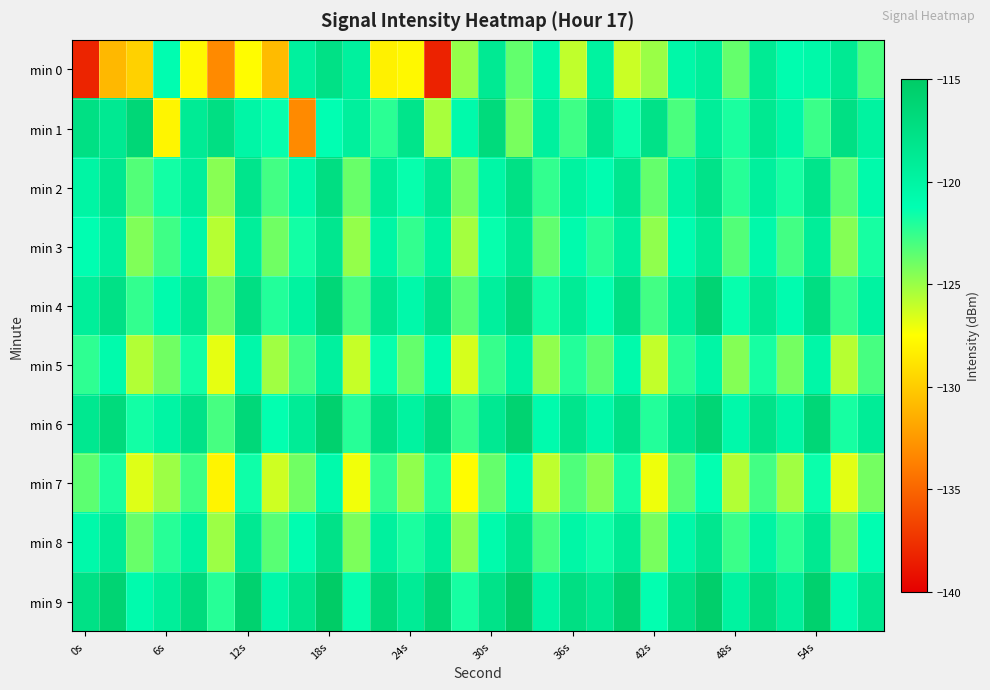

Reading left to right, what are all the values shown in this chart?

min 0: -138.2	-130.9	-129.7	-121.1	-127.8	-133.2	-127.6	-130.8	-119.6	-117.7	-119.7	-128.2	-127.8	-138.3	-124.9	-118.7	-123.7	-120.6	-126.0	-119.8	-126.2	-125.0	-120.5	-119.4	-123.7	-118.8	-121.0	-120.5	-118.8	-123.1
min 1: -117.5	-118.7	-116.5	-128.0	-118.9	-117.4	-120.3	-121.4	-133.2	-121.3	-119.5	-122.3	-118.1	-125.4	-120.7	-116.9	-124.2	-119.6	-122.8	-118.3	-121.5	-117.8	-123.1	-119.2	-121.9	-118.6	-120.4	-122.7	-117.5	-119.8
min 2: -120.1	-118.5	-123.3	-121.7	-119.4	-124.6	-118.2	-122.9	-120.6	-117.3	-123.8	-119.1	-121.4	-118.7	-124.2	-120.3	-117.6	-122.5	-119.8	-121.1	-118.4	-123.7	-120.0	-117.9	-122.2	-119.5	-121.8	-118.1	-123.4	-120.7
min 3: -121.2	-119.6	-124.4	-122.8	-120.5	-125.7	-119.3	-124.0	-121.7	-118.4	-124.9	-120.2	-122.5	-119.8	-125.3	-121.4	-118.7	-123.6	-120.9	-122.2	-119.5	-124.8	-121.1	-119.0	-123.3	-120.6	-122.9	-119.2	-124.5	-121.8
min 4: -119.3	-117.7	-122.5	-120.9	-118.6	-123.8	-117.4	-122.1	-119.8	-116.5	-123.0	-118.3	-120.6	-117.9	-123.4	-119.5	-116.8	-121.7	-119.0	-121.3	-117.6	-122.9	-119.2	-116.1	-121.4	-118.7	-121.0	-117.3	-122.6	-119.9
min 5: -122.4	-120.8	-125.6	-124.0	-121.7	-126.9	-120.5	-125.2	-122.9	-119.6	-126.1	-121.4	-123.7	-121.0	-126.5	-122.6	-119.9	-124.8	-122.1	-123.4	-120.7	-126.0	-122.3	-120.2	-124.5	-121.8	-124.1	-120.4	-125.7	-123.0
min 6: -118.5	-116.9	-121.7	-120.1	-117.8	-123.0	-116.6	-121.3	-119.0	-115.7	-122.2	-117.5	-119.8	-117.1	-122.6	-118.7	-116.0	-120.9	-118.2	-120.5	-117.8	-122.1	-118.4	-116.3	-120.6	-117.9	-120.2	-116.5	-121.8	-119.1
min 7: -123.5	-121.9	-126.7	-125.1	-122.8	-128.0	-121.6	-126.3	-124.0	-120.7	-127.2	-122.5	-124.8	-122.1	-127.6	-123.7	-121.0	-125.9	-123.2	-124.5	-121.8	-127.1	-123.4	-121.3	-125.6	-122.9	-125.2	-121.5	-126.8	-124.1
min 8: -120.6	-119.0	-123.8	-122.2	-119.9	-125.1	-118.7	-123.4	-121.1	-117.8	-124.3	-119.6	-121.9	-119.2	-124.7	-120.8	-118.1	-123.0	-120.3	-121.6	-118.9	-124.2	-120.5	-118.4	-122.7	-120.0	-122.3	-118.6	-123.9	-121.2
min 9: -117.7	-116.1	-120.9	-119.3	-117.0	-122.2	-115.8	-120.5	-118.2	-114.9	-121.4	-116.7	-119.0	-116.3	-121.8	-117.9	-115.2	-120.1	-117.4	-118.7	-116.0	-121.3	-117.6	-115.5	-119.8	-117.1	-119.4	-115.7	-121.0	-118.3